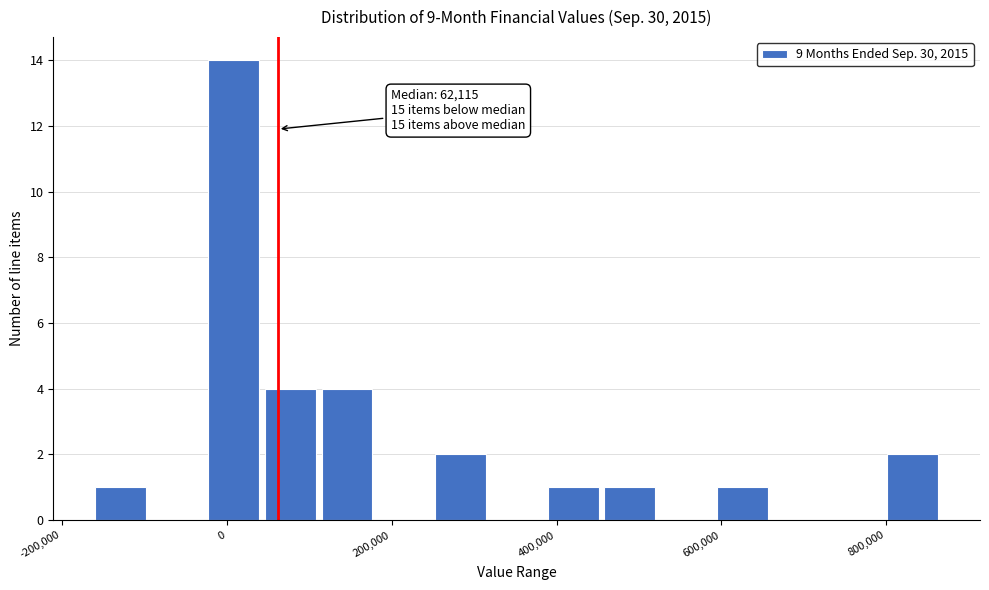

Around what value on the x-axis is the tallest bar? Give the approximate position of its centre, as read against the axis.

0